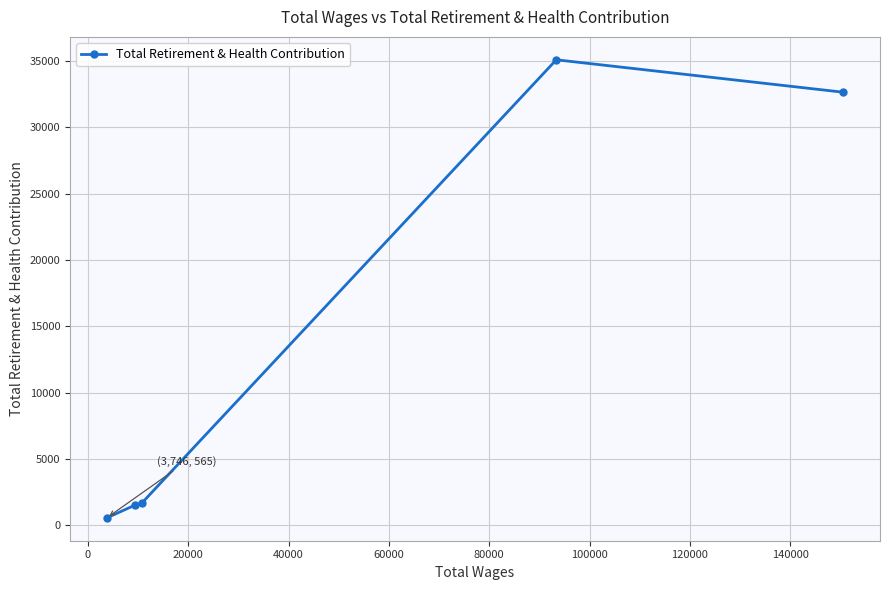

Reading right to left, list all the values displayed in this chart.

32642	35086	1669	1511	565